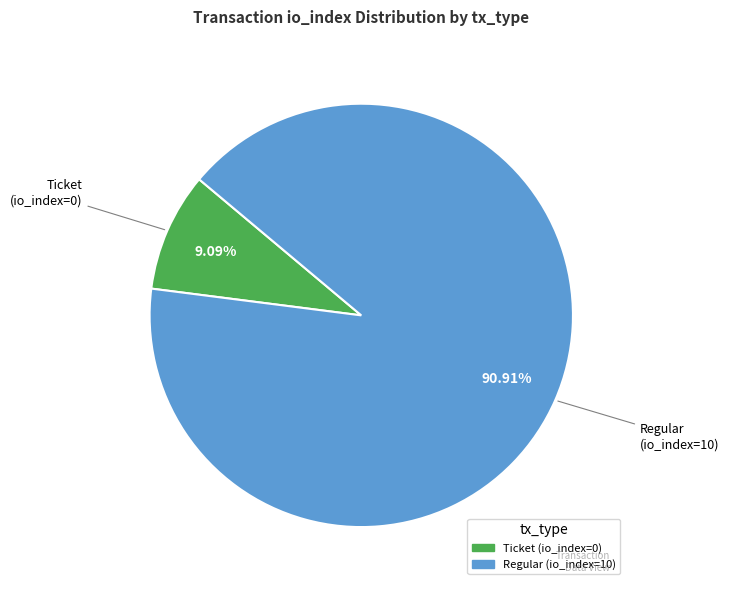

Do Ticket (io_index=0) and Regular (io_index=10) together represent more than half of the pie?

Yes